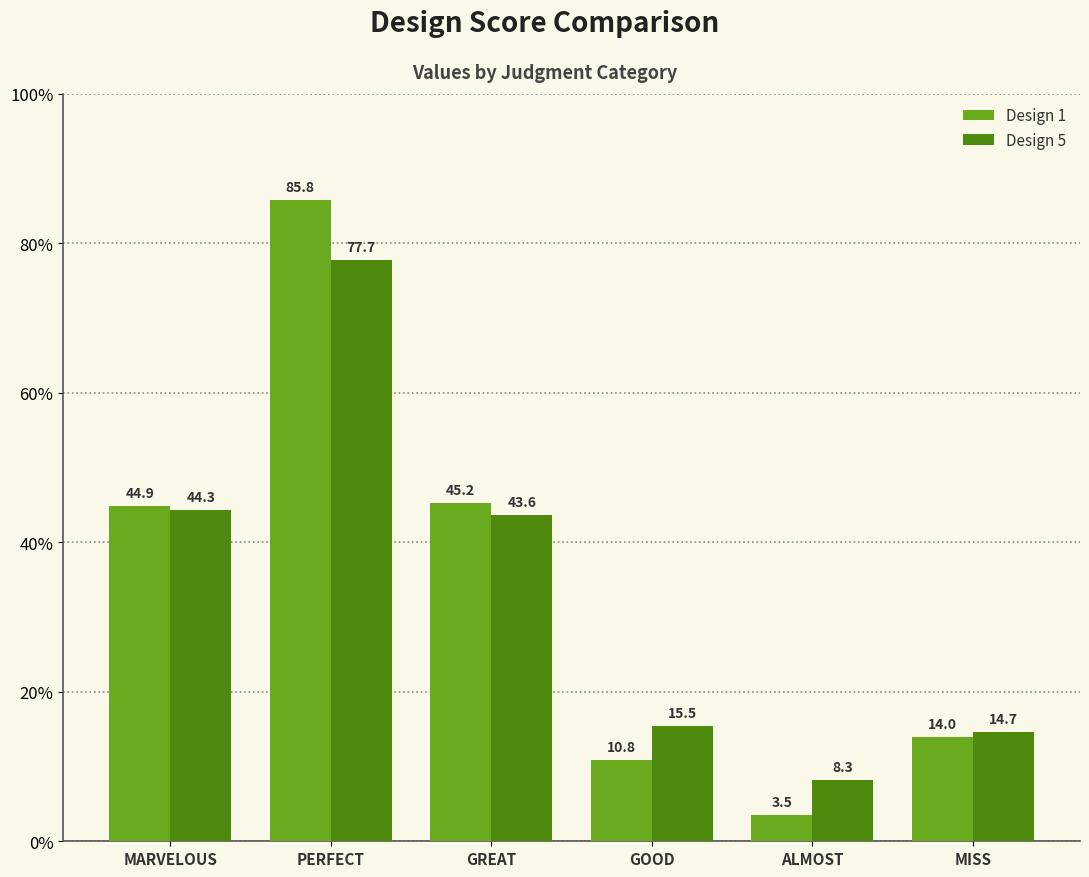

What is the label of the 3rd bar from the left?

GREAT